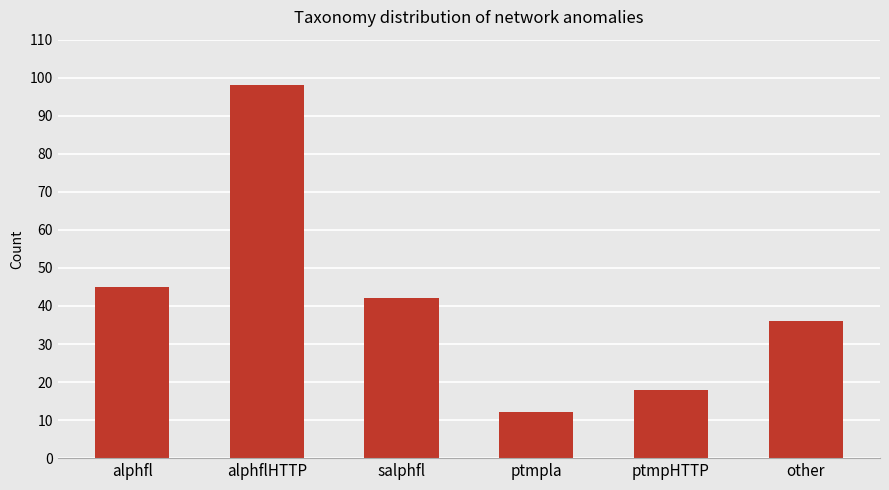

The chart shows a value of 18 at ptmpHTTP. True or false?

True